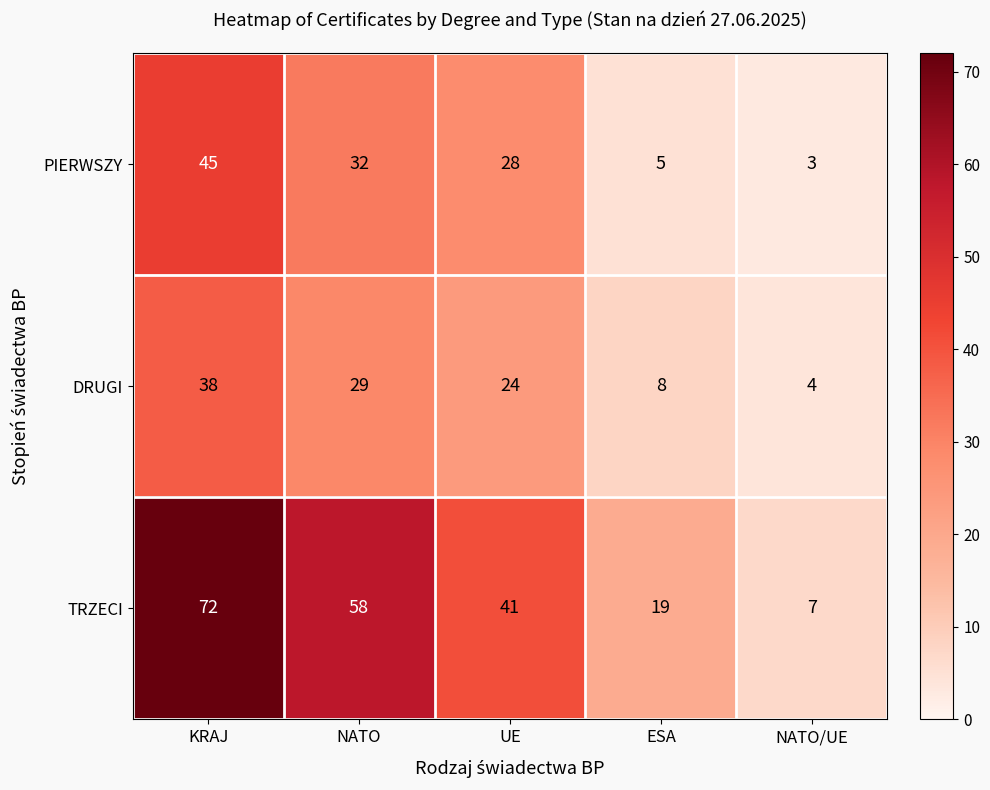

What is the total value across all series at NATO?

119